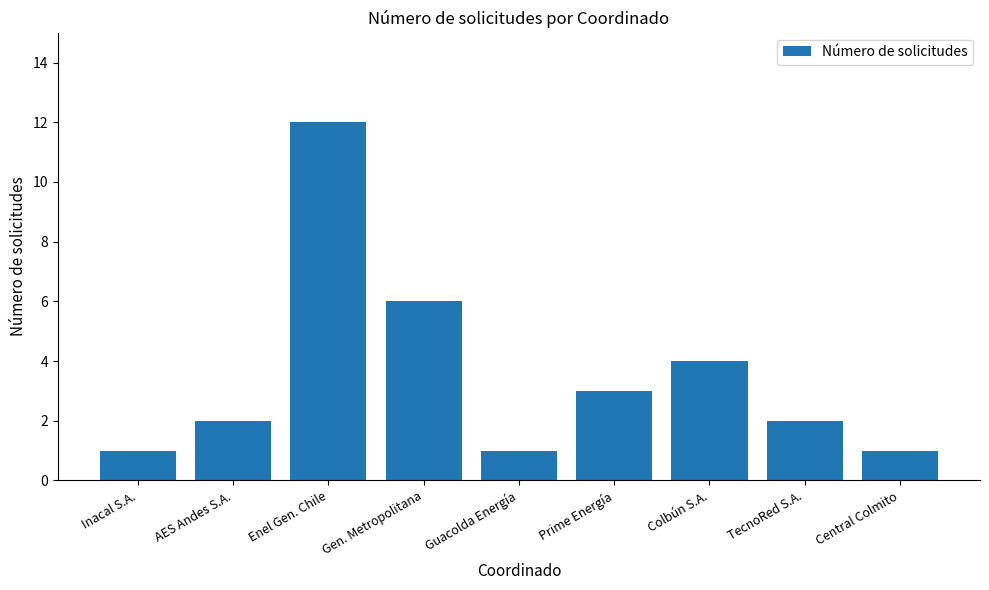

What is the difference between the maximum and minimum values?

11